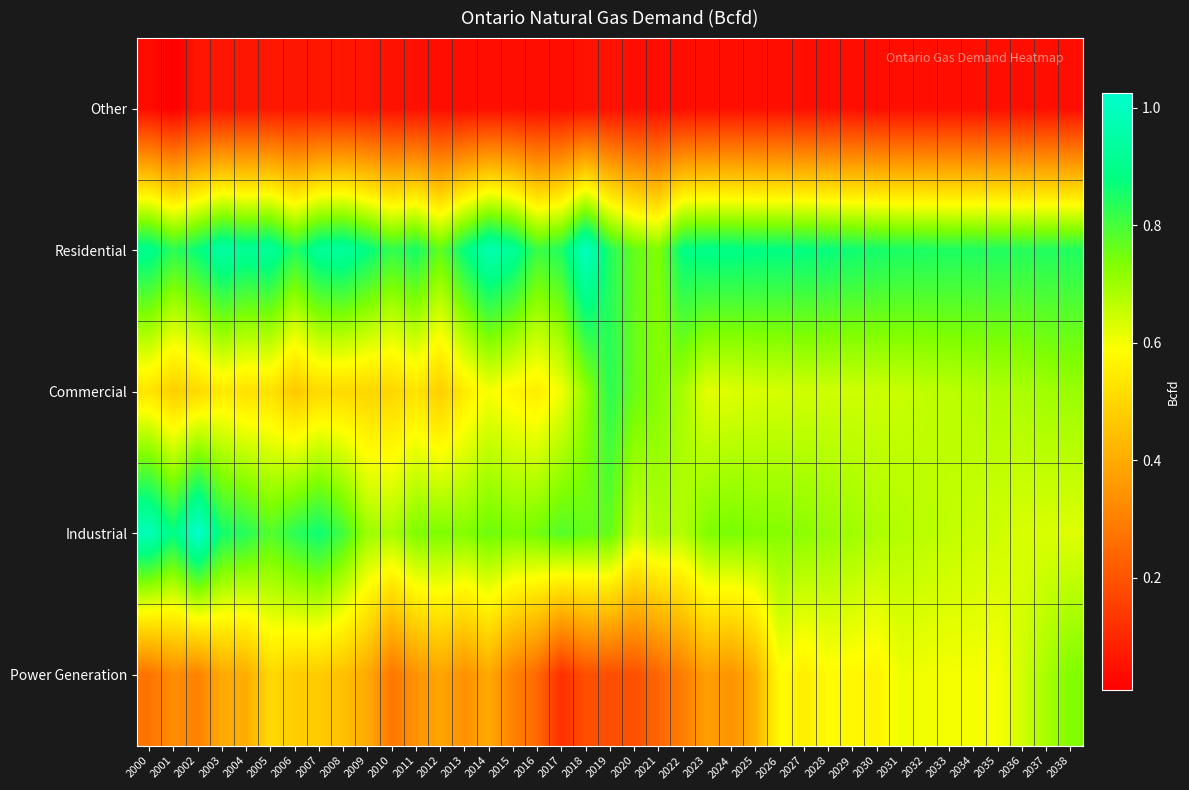

Reading left to right, list all the values displayed in this chart.

Other: 2000=0.0	2001=0.0	2002=0.1	2003=0.1	2004=0.1	2005=0.1	2006=0.1	2007=0.1	2008=0.1	2009=0.1	2010=0.0	2011=0.0	2012=0.0	2013=0.0	2014=0.0	2015=0.0	2016=0.0	2017=0.0	2018=0.1	2019=0.1	2020=0.0	2021=0.0	2022=0.0	2023=0.0	2024=0.0	2025=0.0	2026=0.0	2027=0.0	2028=0.0	2029=0.0	2030=0.0	2031=0.0	2032=0.0	2033=0.0	2034=0.0	2035=0.0	2036=0.0	2037=0.0	2038=0.0
Residential: 2000=0.9	2001=0.8	2002=0.9	2003=0.9	2004=0.9	2005=0.9	2006=0.8	2007=0.9	2008=0.9	2009=0.9	2010=0.8	2011=0.9	2012=0.8	2013=0.9	2014=1.0	2015=0.9	2016=0.8	2017=0.8	2018=1.0	2019=0.8	2020=0.8	2021=0.7	2022=0.9	2023=0.9	2024=0.9	2025=0.9	2026=0.9	2027=0.9	2028=0.9	2029=0.9	2030=0.9	2031=0.9	2032=0.8	2033=0.8	2034=0.8	2035=0.8	2036=0.8	2037=0.8	2038=0.8
Commercial: 2000=0.5	2001=0.5	2002=0.5	2003=0.5	2004=0.5	2005=0.5	2006=0.5	2007=0.5	2008=0.5	2009=0.5	2010=0.5	2011=0.5	2012=0.5	2013=0.5	2014=0.6	2015=0.6	2016=0.6	2017=0.6	2018=0.7	2019=0.8	2020=0.8	2021=0.7	2022=0.7	2023=0.6	2024=0.6	2025=0.6	2026=0.6	2027=0.6	2028=0.6	2029=0.6	2030=0.6	2031=0.7	2032=0.7	2033=0.7	2034=0.7	2035=0.7	2036=0.7	2037=0.7	2038=0.7
Industrial: 2000=1.0	2001=0.9	2002=1.0	2003=0.9	2004=0.8	2005=0.8	2006=0.8	2007=0.9	2008=0.8	2009=0.7	2010=0.7	2011=0.7	2012=0.7	2013=0.7	2014=0.8	2015=0.7	2016=0.7	2017=0.8	2018=0.8	2019=0.8	2020=0.7	2021=0.7	2022=0.7	2023=0.7	2024=0.7	2025=0.7	2026=0.7	2027=0.7	2028=0.7	2029=0.7	2030=0.7	2031=0.7	2032=0.7	2033=0.7	2034=0.7	2035=0.6	2036=0.6	2037=0.6	2038=0.6
Power Generation: 2000=0.3	2001=0.3	2002=0.3	2003=0.4	2004=0.4	2005=0.5	2006=0.5	2007=0.5	2008=0.4	2009=0.4	2010=0.3	2011=0.3	2012=0.4	2013=0.3	2014=0.4	2015=0.3	2016=0.2	2017=0.1	2018=0.2	2019=0.2	2020=0.2	2021=0.2	2022=0.3	2023=0.4	2024=0.3	2025=0.4	2026=0.6	2027=0.6	2028=0.6	2029=0.6	2030=0.6	2031=0.6	2032=0.6	2033=0.6	2034=0.6	2035=0.6	2036=0.6	2037=0.7	2038=0.7